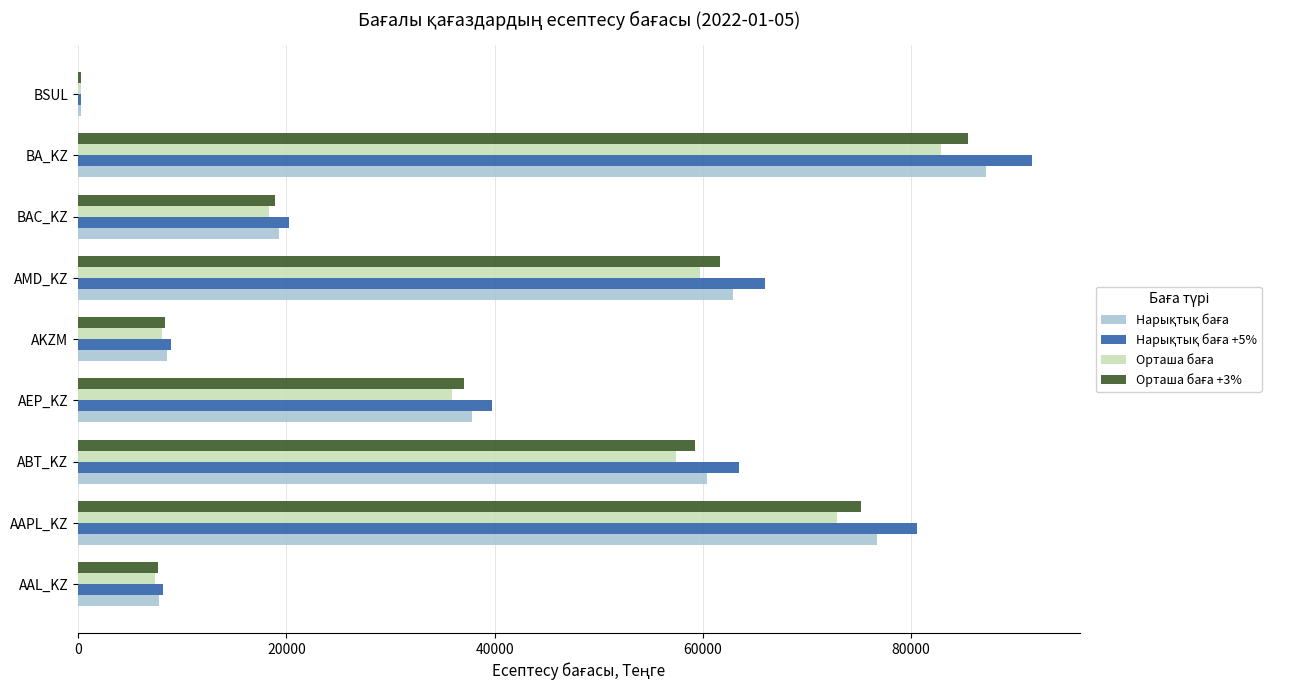

Which label corresponds to the largest value in the chart?

BA_KZ